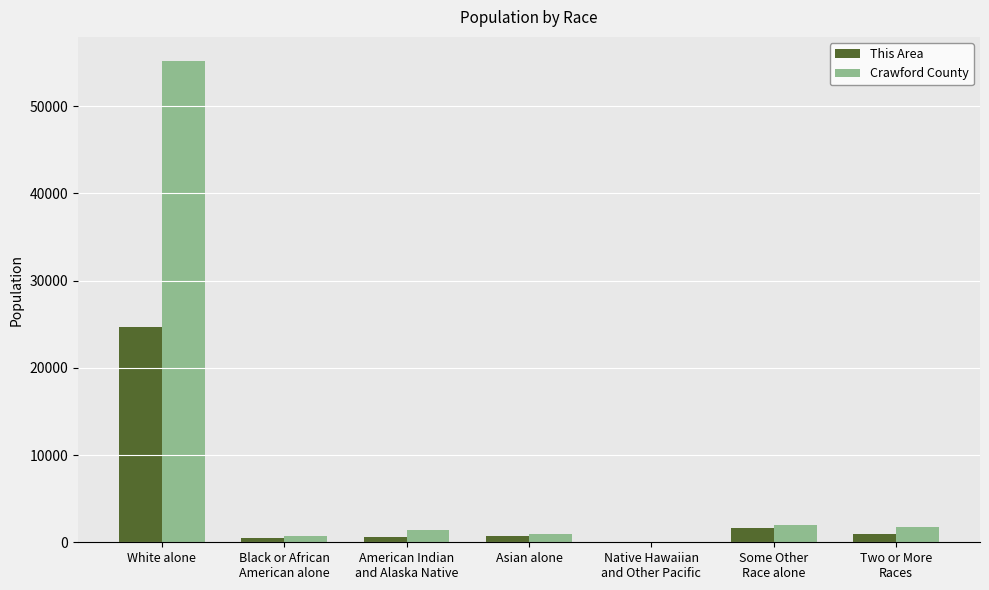

What is the sum of all This Area values?

29194